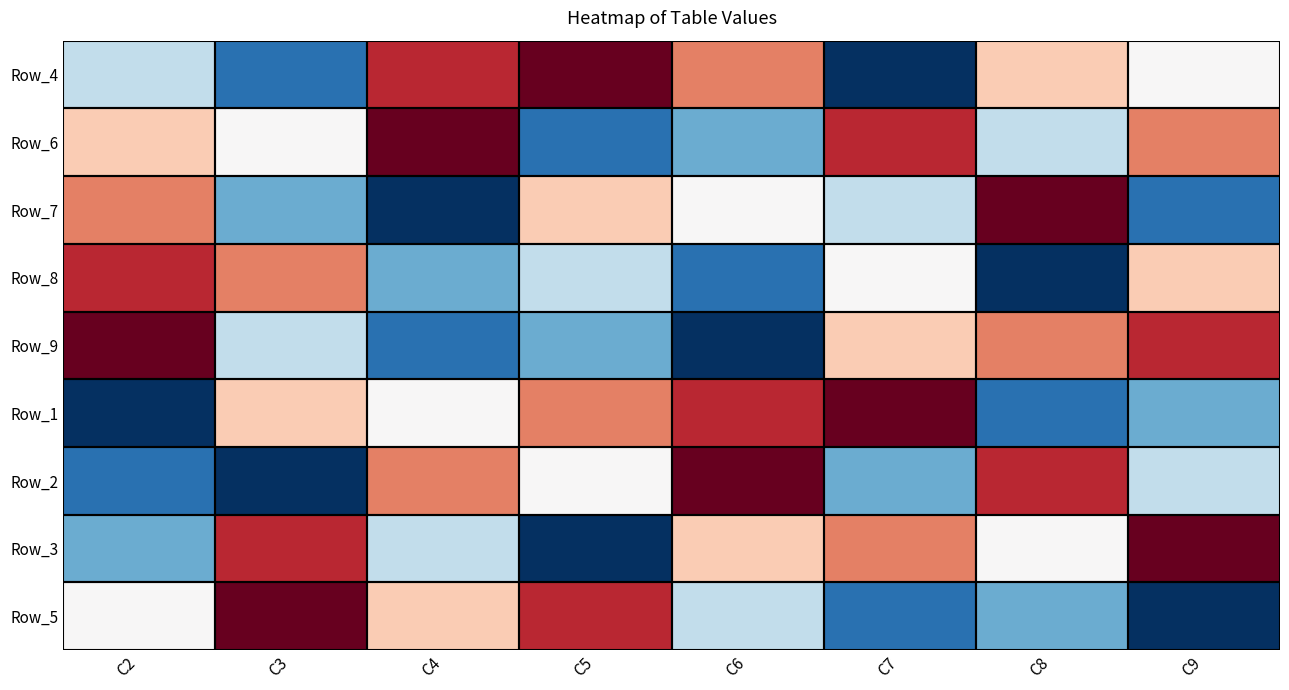

At which category is the sum across all series the highest?

C2